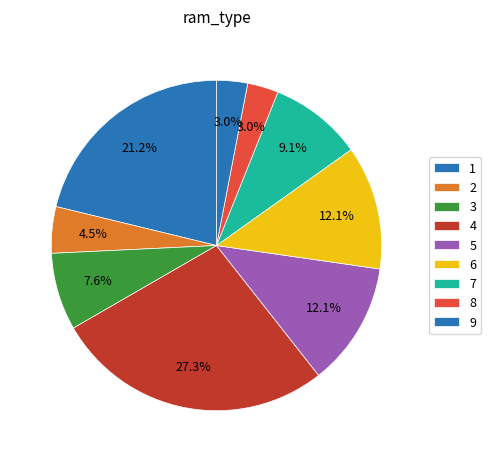

Count the number of slices in the pie.

9